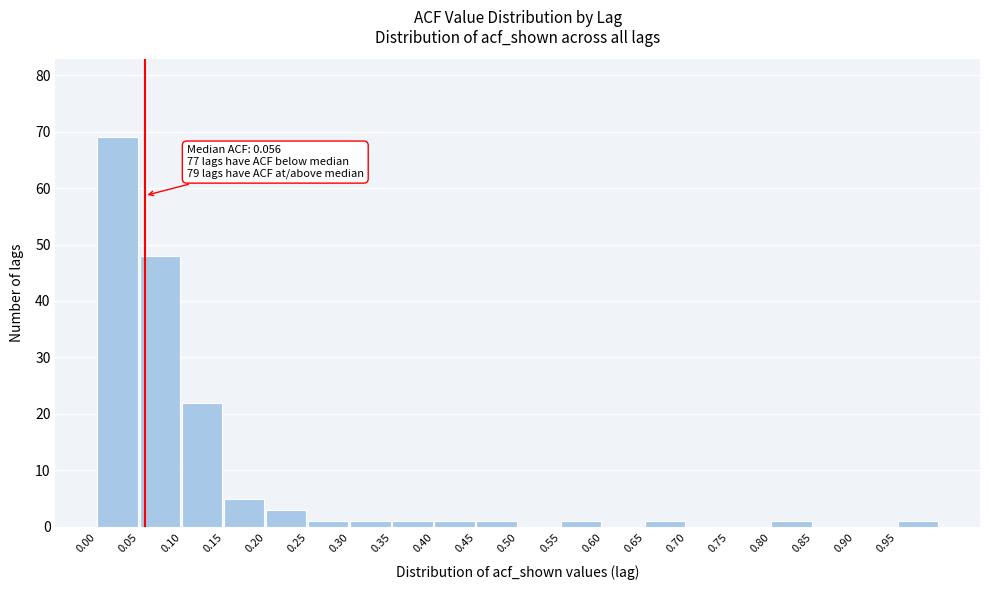

Which range on the x-axis has the tallest bar?

0.00 to 0.05